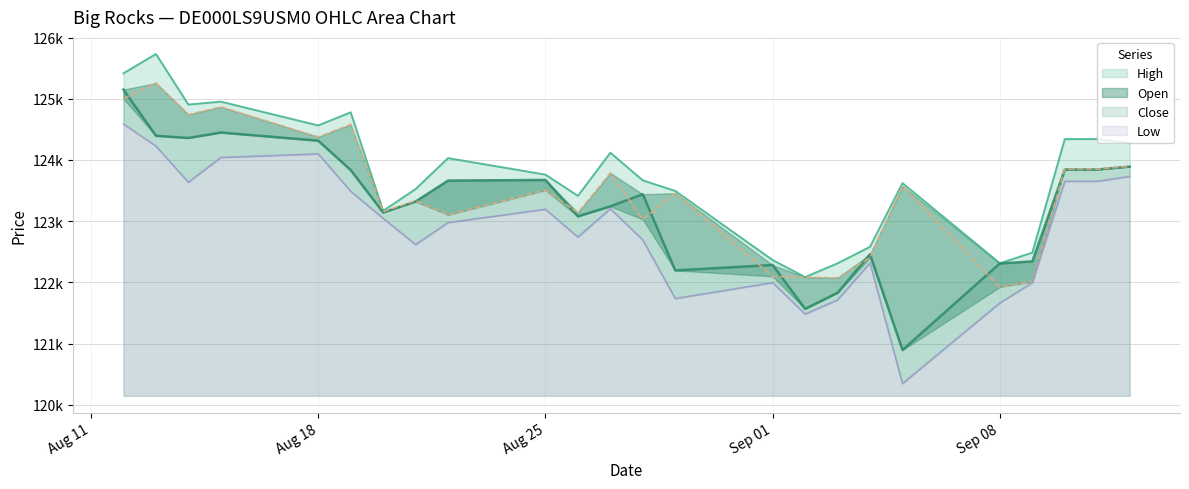

What is the difference between the maximum and second lowest values in the High series?

3422